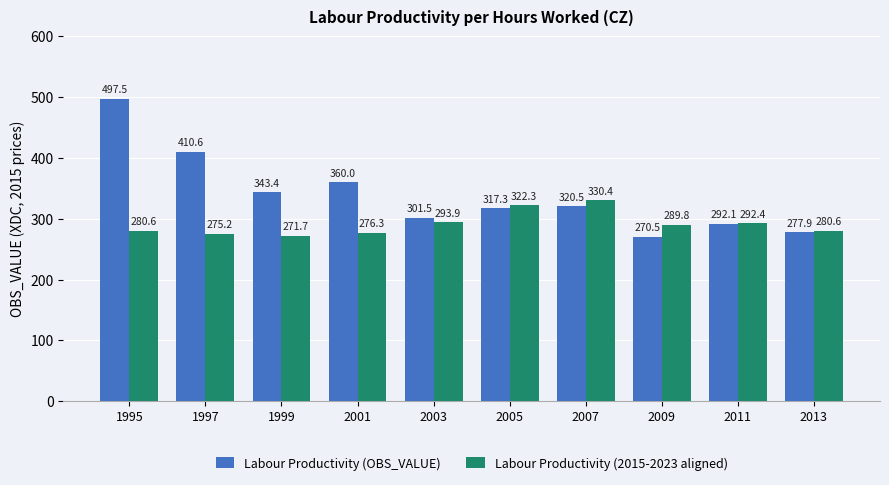

Which series has the widest spread of values?

Labour Productivity (OBS_VALUE)